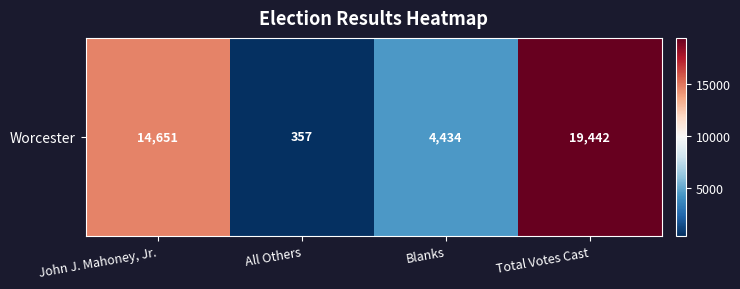

What is the change in value from John J. Mahoney, Jr. to All Others?

-14294